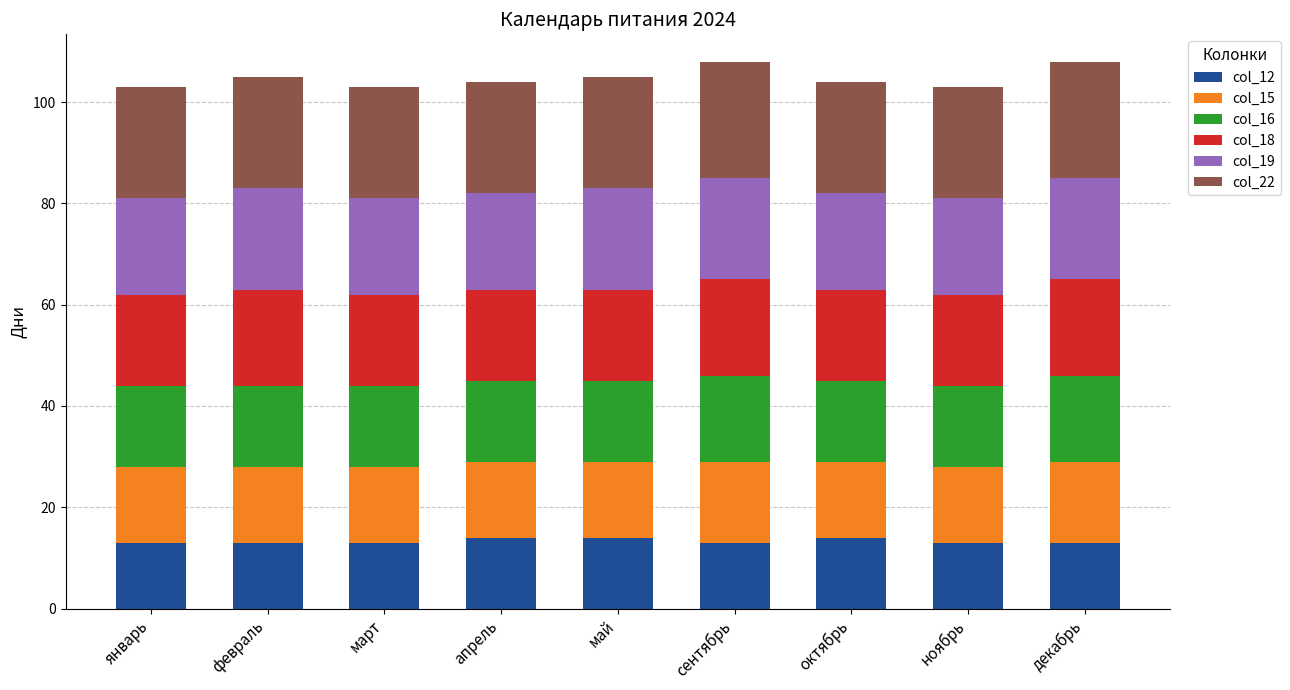

Is it true that col_12 equals 13 at декабрь?

True